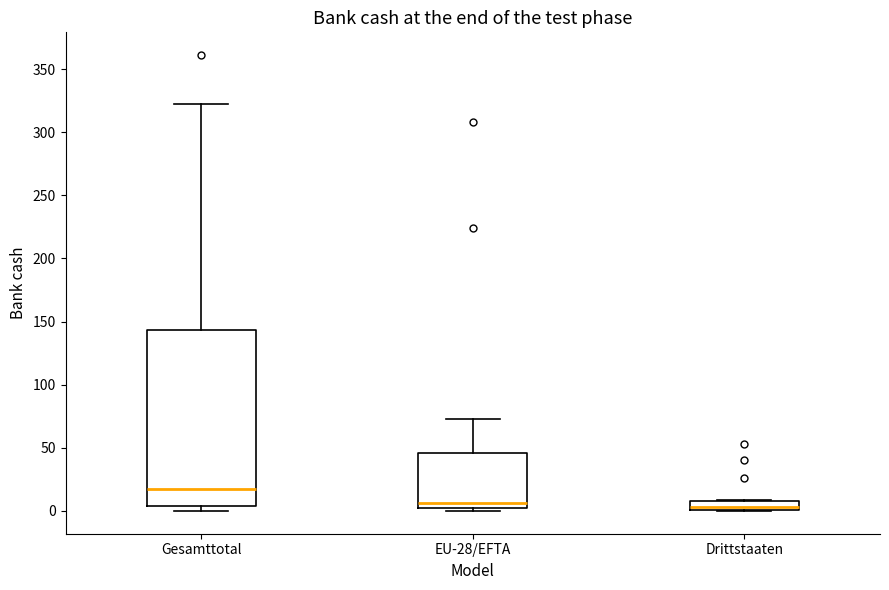

Where does the median line of the box for Drittstaaten sit on the y-axis? The values are not printed on the chart, so give them approximately, as read against the axis.

5